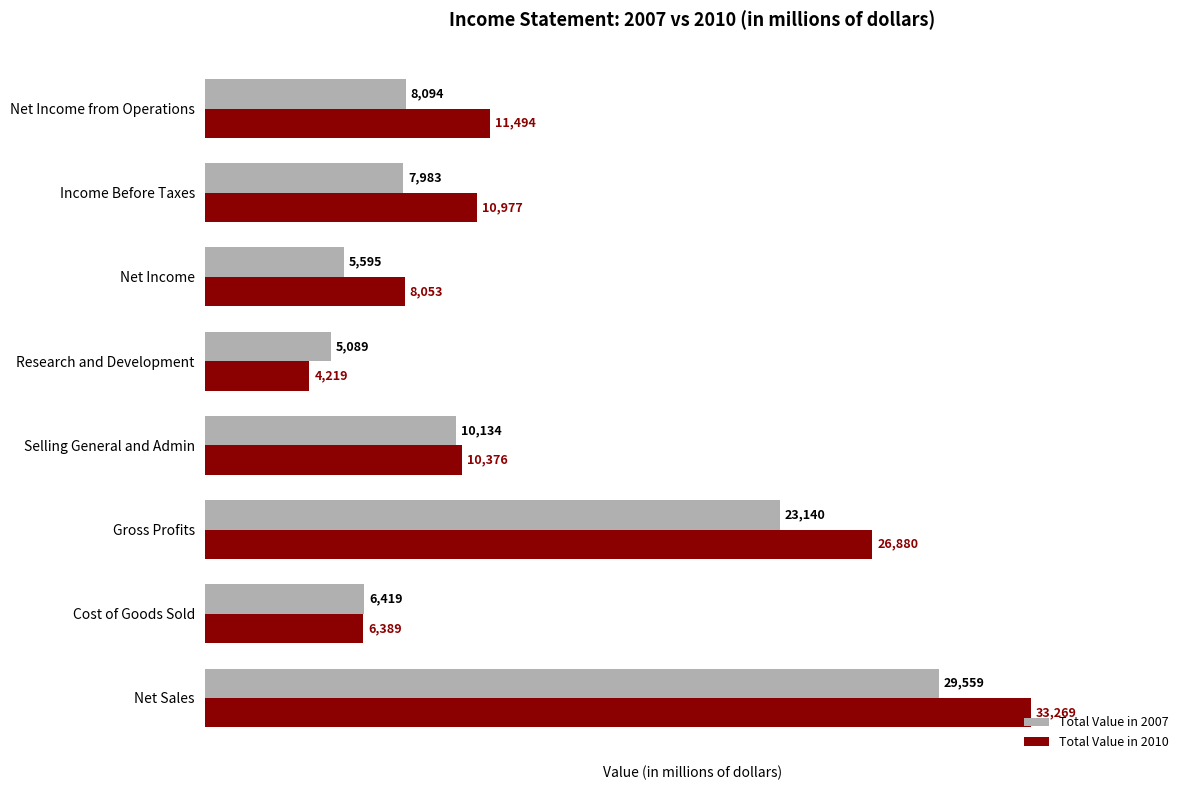

Which category has the lowest value across all series?

Research and Development